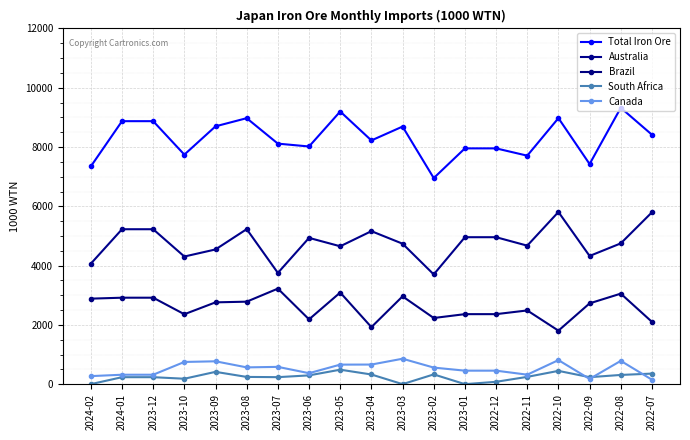

What is the label of the 6th point from the left?

2023-08